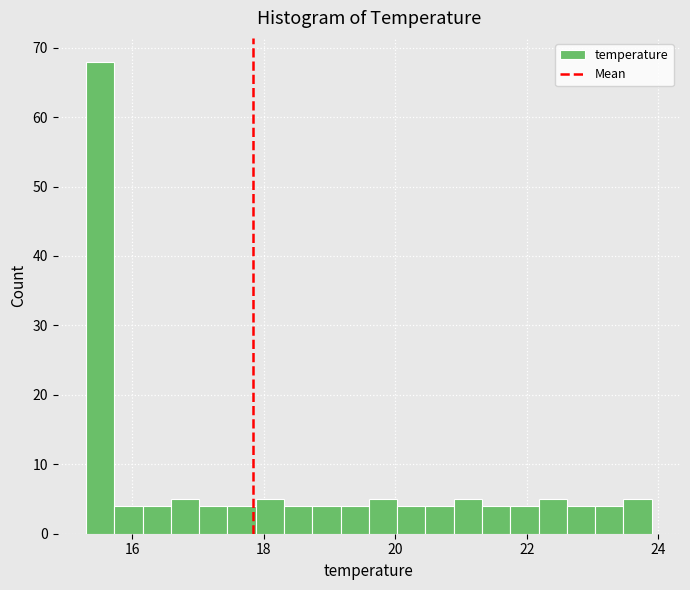

Around what value on the x-axis is the tallest bar? Give the approximate position of its centre, as read against the axis.

15.6